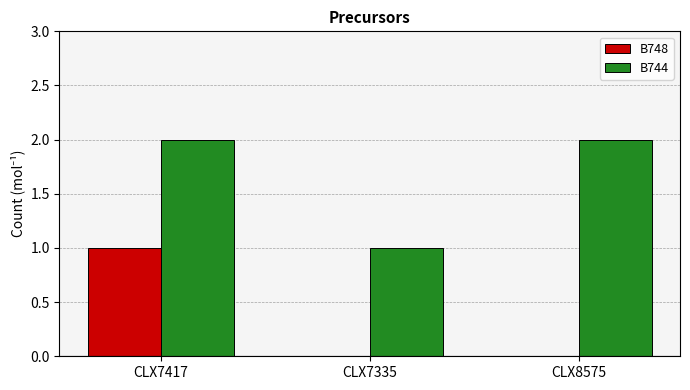

What are all the series names shown in the legend?

B748, B744